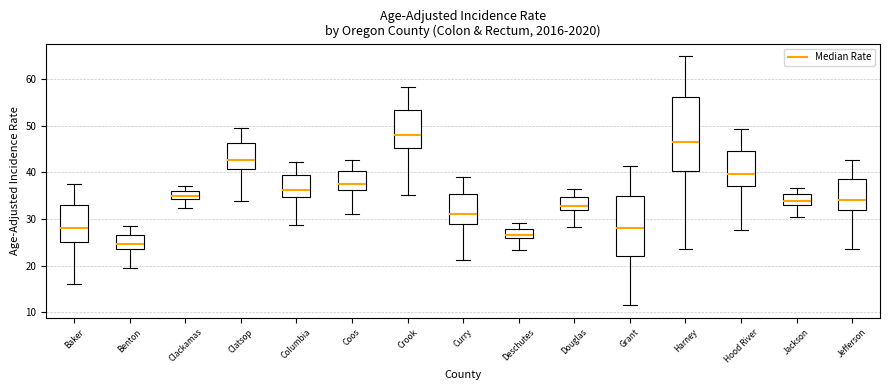

Reading left to right, transcribe this box plot: for each box, give where its median line is, the range the box spans, and where its two whiskers end, as read against the y-axis. The values are not printed on the chart, so give them approximately, as read against the axis.

Baker: median 28, box 25 to 33, whiskers 16 to 38
Benton: median 25, box 24 to 27, whiskers 20 to 29
Clackamas: median 35, box 34 to 36, whiskers 32 to 37
Clatsop: median 43, box 41 to 46, whiskers 34 to 50
Columbia: median 36, box 35 to 39, whiskers 29 to 42
Coos: median 38, box 36 to 40, whiskers 31 to 43
Crook: median 48, box 45 to 53, whiskers 35 to 58
Curry: median 31, box 29 to 35, whiskers 21 to 39
Deschutes: median 27, box 26 to 28, whiskers 23 to 29
Douglas: median 33, box 32 to 35, whiskers 28 to 37
Grant: median 28, box 22 to 35, whiskers 12 to 41
Harney: median 47, box 40 to 56, whiskers 24 to 65
Hood River: median 40, box 37 to 45, whiskers 28 to 49
Jackson: median 34, box 33 to 35, whiskers 30 to 37
Jefferson: median 34, box 32 to 39, whiskers 24 to 43